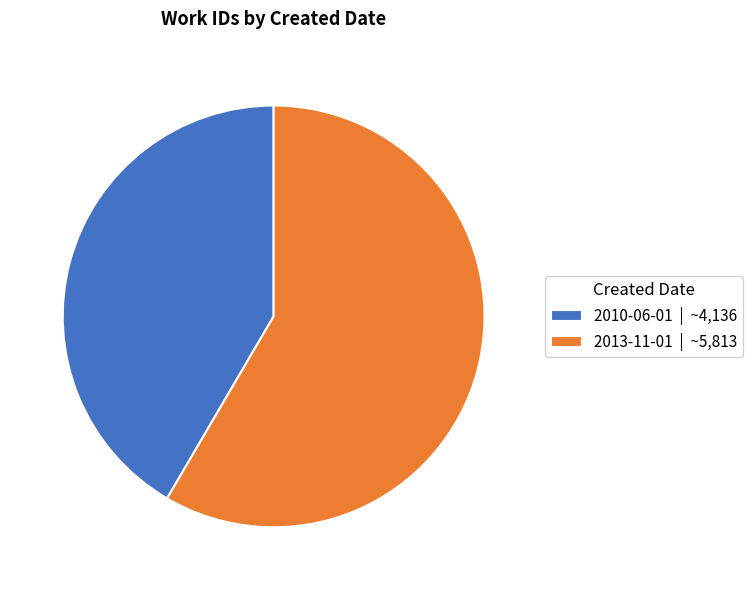

Is 2010-06-01 the majority of the pie?

No